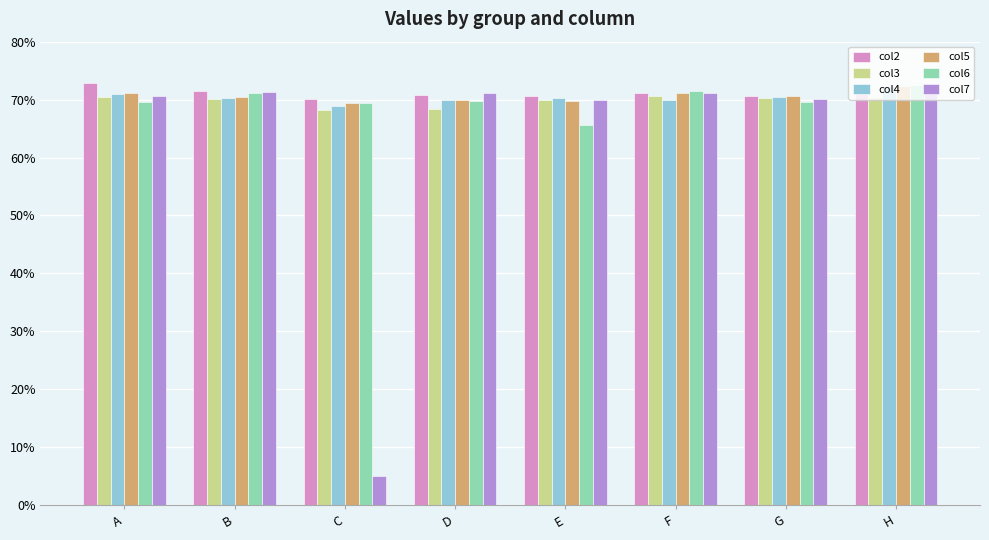

Reading left to right, list all the values displayed in this chart.

col2: A=0.7	B=0.7	C=0.7	D=0.7	E=0.7	F=0.7	G=0.7	H=0.7
col3: A=0.7	B=0.7	C=0.7	D=0.7	E=0.7	F=0.7	G=0.7	H=0.7
col4: A=0.7	B=0.7	C=0.7	D=0.7	E=0.7	F=0.7	G=0.7	H=0.7
col5: A=0.7	B=0.7	C=0.7	D=0.7	E=0.7	F=0.7	G=0.7	H=0.7
col6: A=0.7	B=0.7	C=0.7	D=0.7	E=0.7	F=0.7	G=0.7	H=0.7
col7: A=0.7	B=0.7	C=0.1	D=0.7	E=0.7	F=0.7	G=0.7	H=0.7